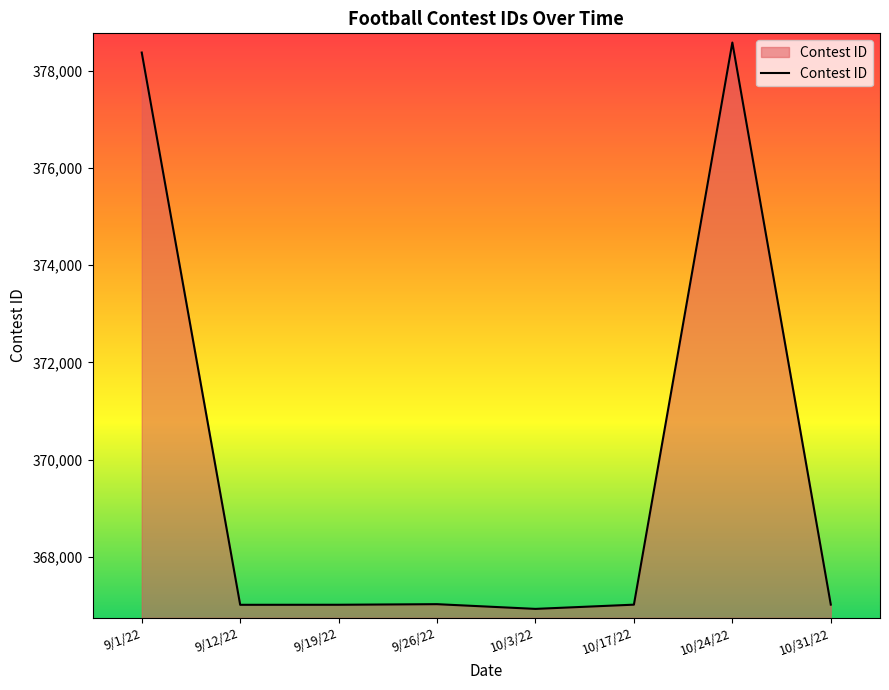

The value at 9/26/22 is 575693. True or false?

False